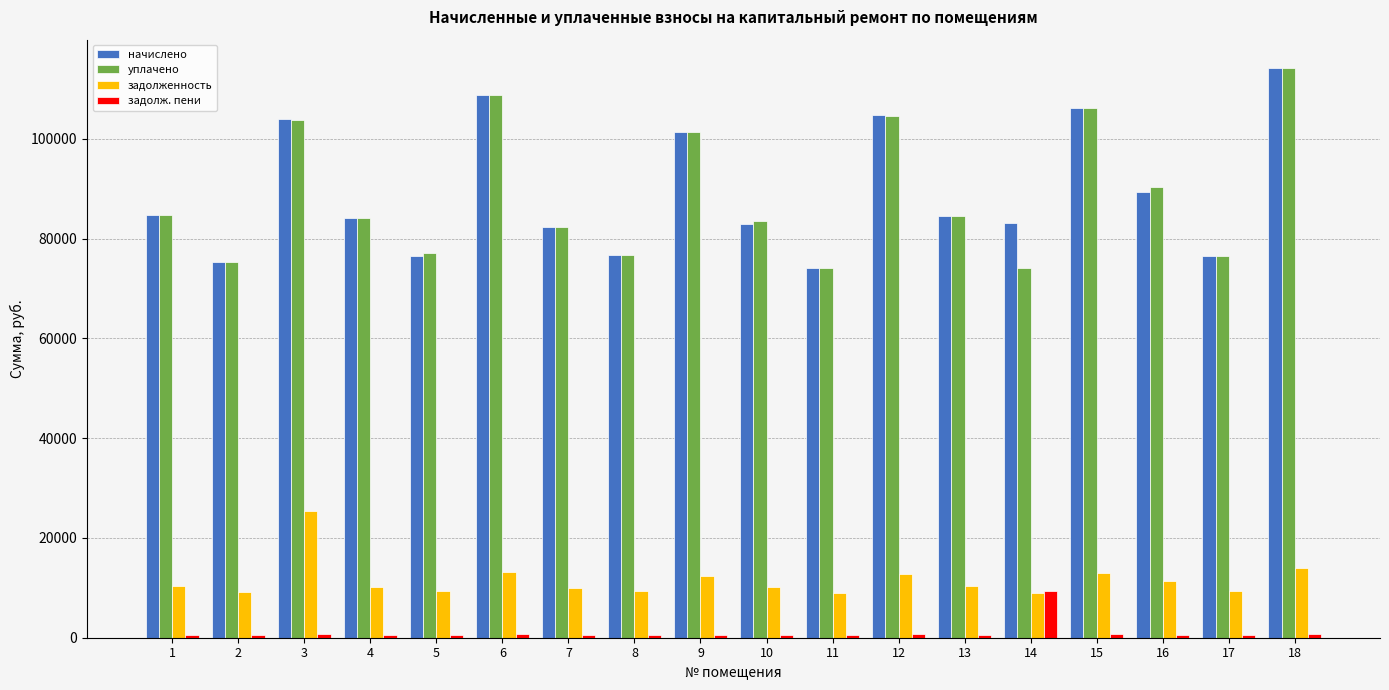

Is the value of уплачено at 13 greater than the value of задолженность at 16?

Yes